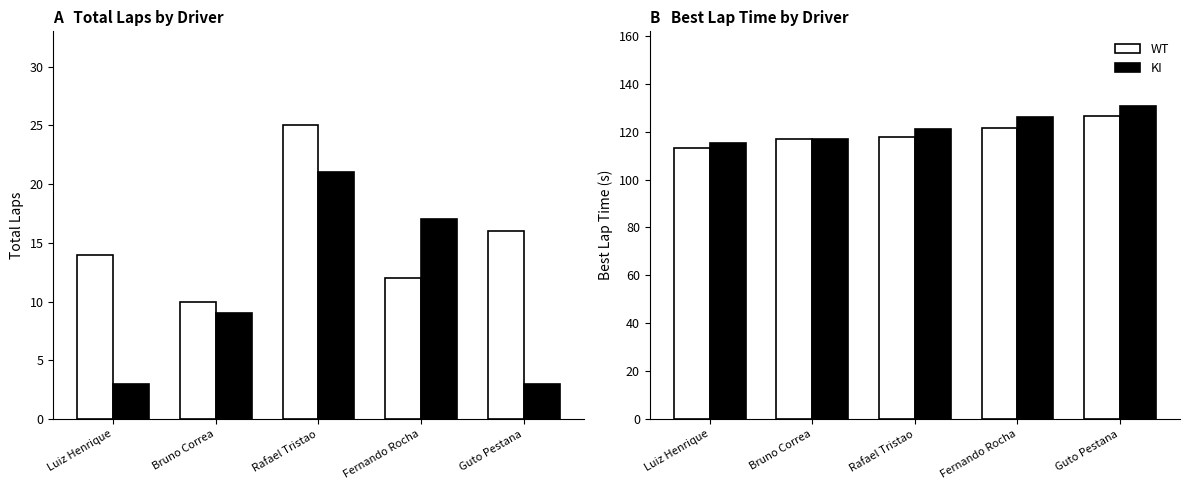

What position from the left is Fernando Rocha?

4